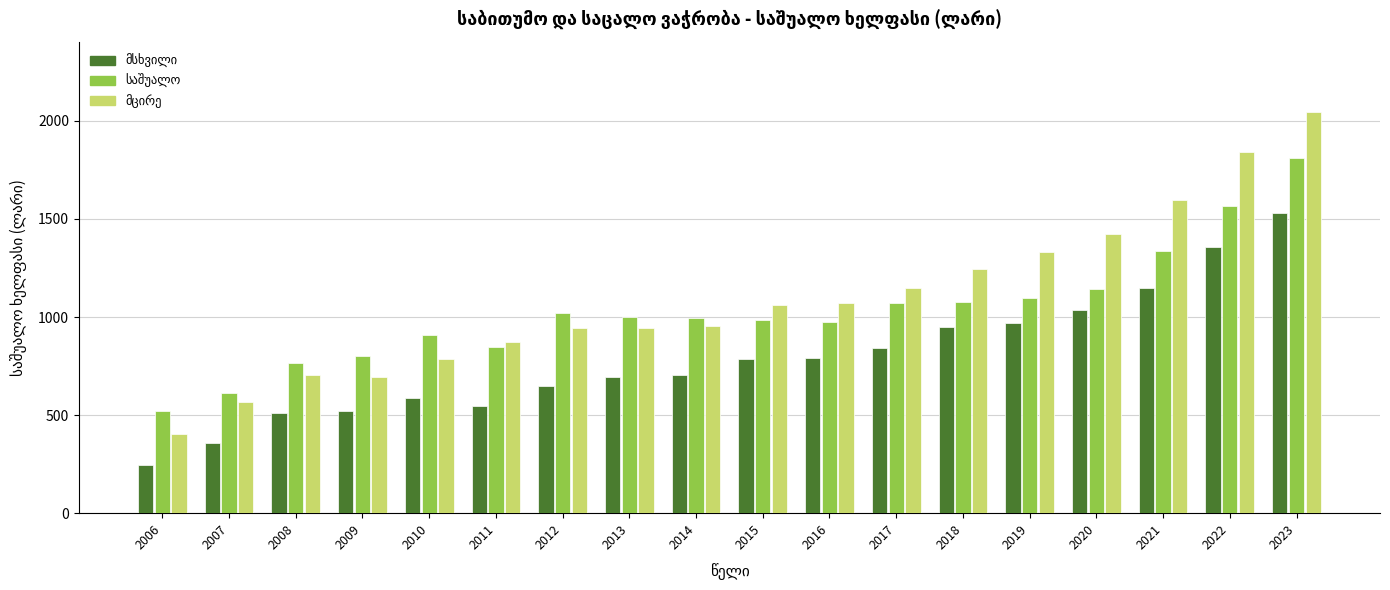

What is the difference between the highest and lowest values at 2010?

324.3